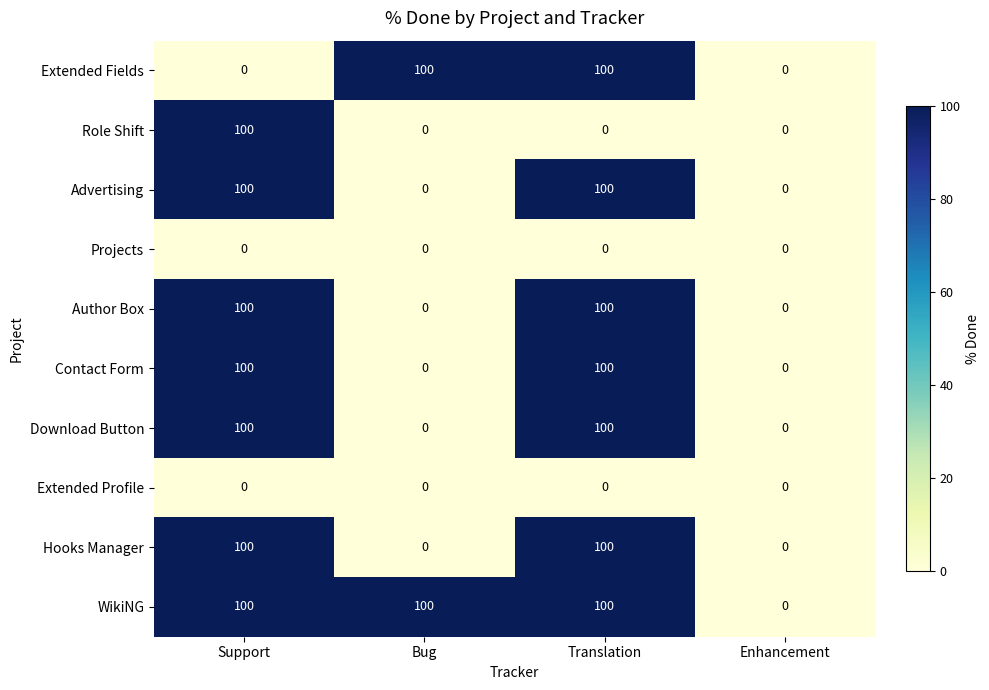

What is the greatest value displayed?

100